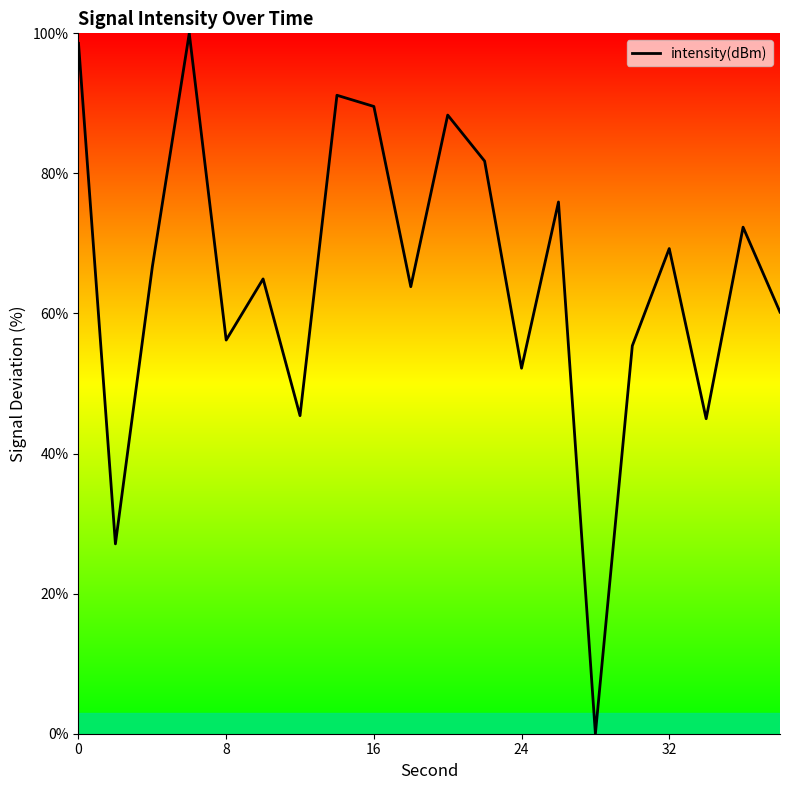

Reading right to left, what are all the values shown in this chart?

60.2	72.3	45.0	69.3	55.4	0.0	75.9	52.2	81.8	88.3	63.8	89.6	91.2	45.4	64.9	56.2	100.0	66.7	27.1	98.6